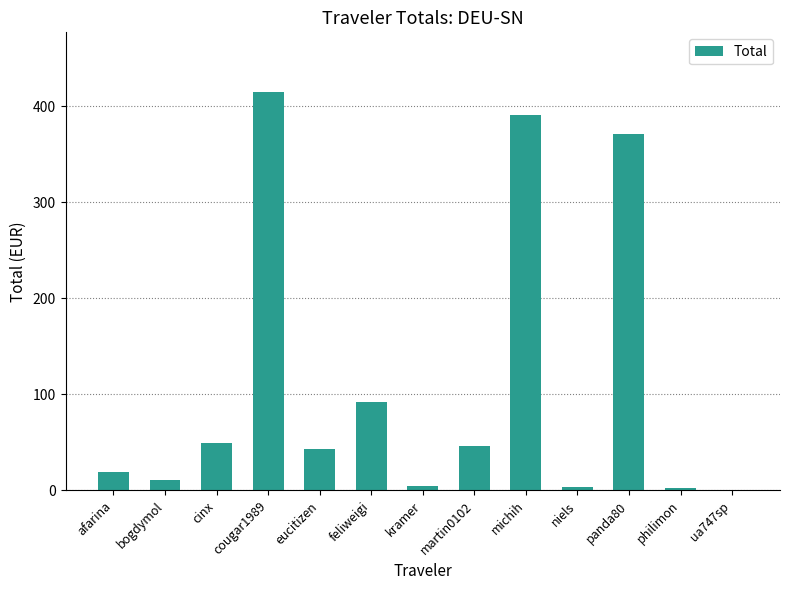

Between eucitizen and kramer, which is larger?

eucitizen